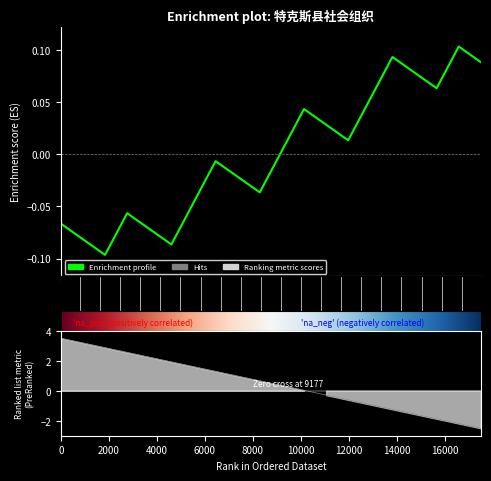

Is this an area chart (filled region under the line)?

No